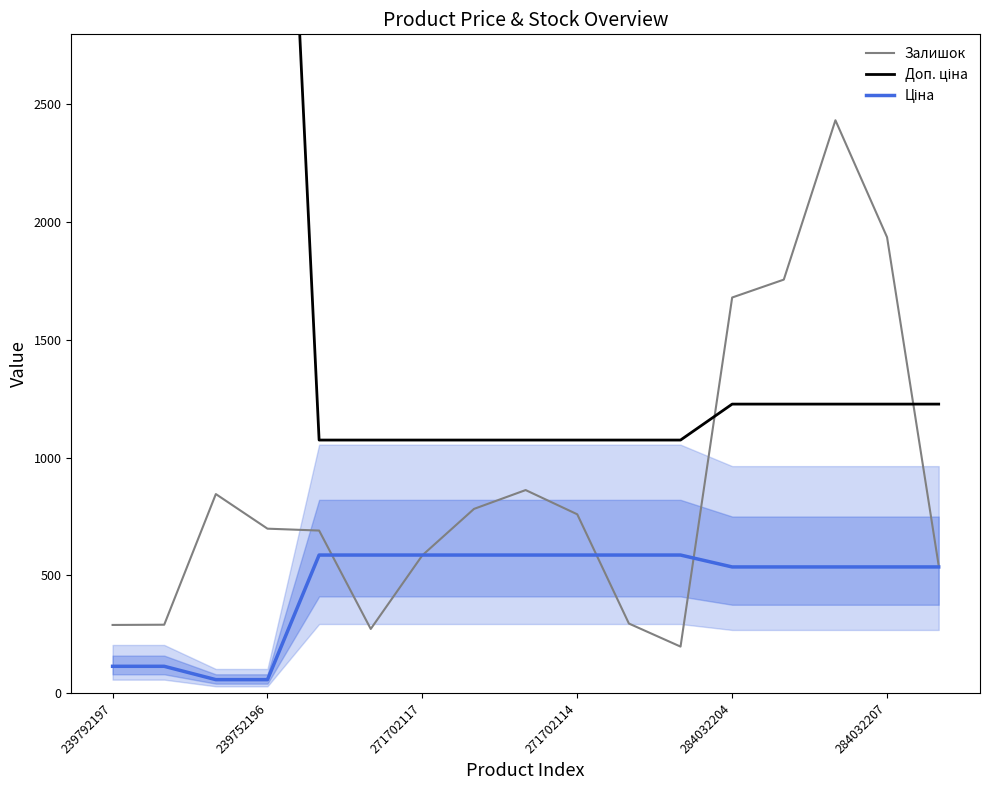

What is the minimum value for Ціна?

56.7